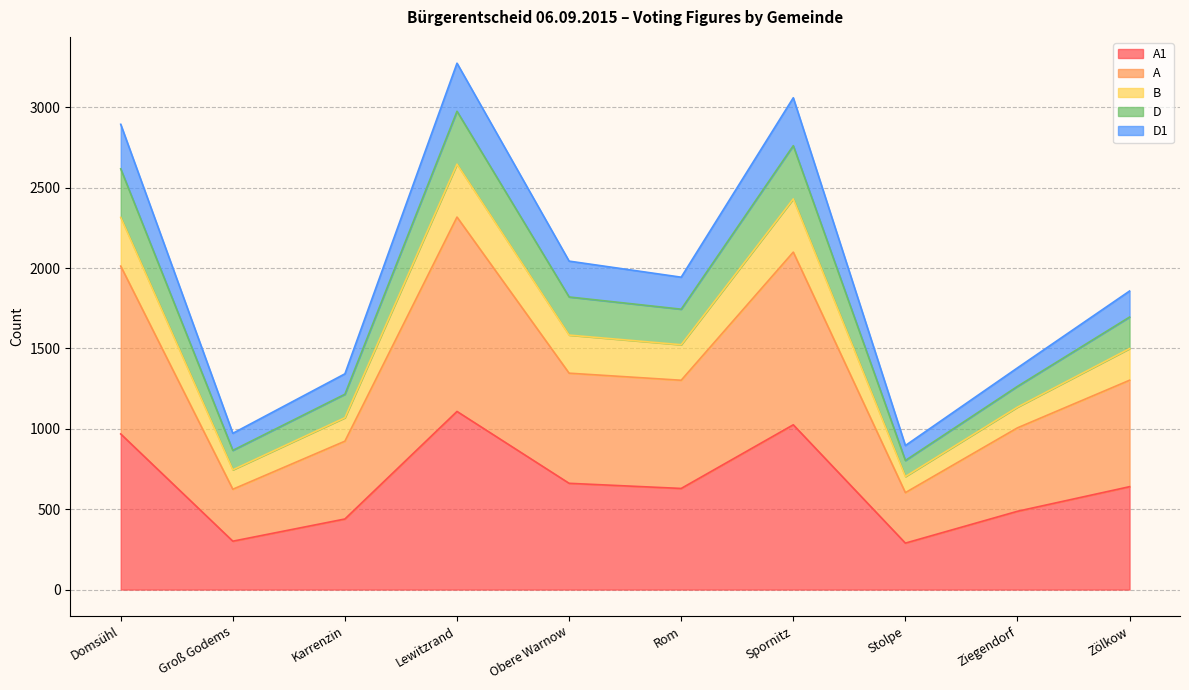

At which category does the chart reach its minimum across all series?

Stolpe